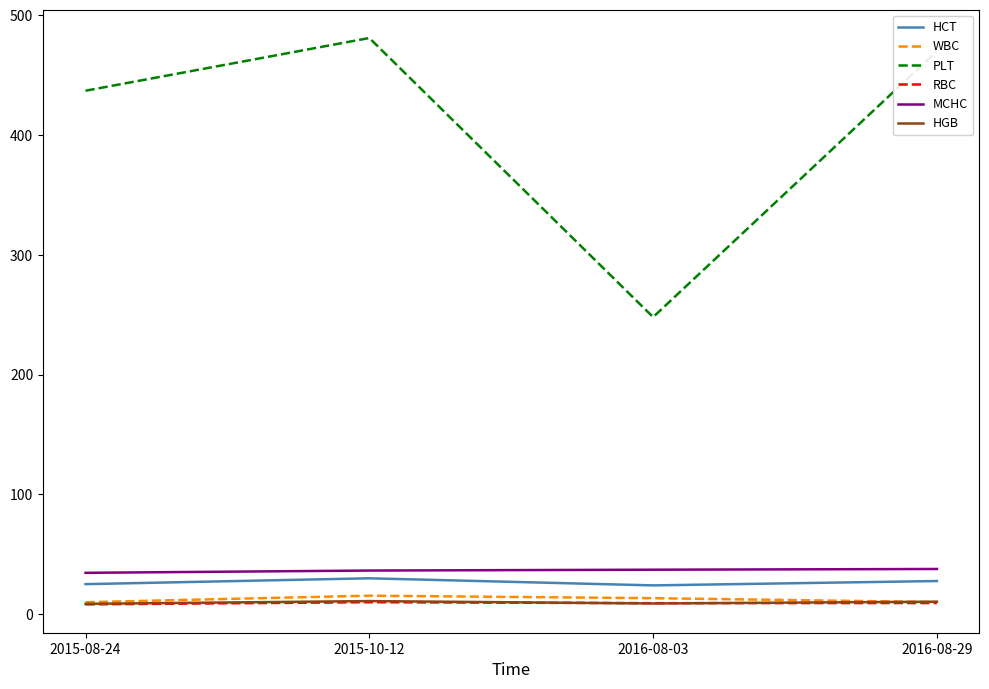

What is the sum of all PLT values?

1636.0